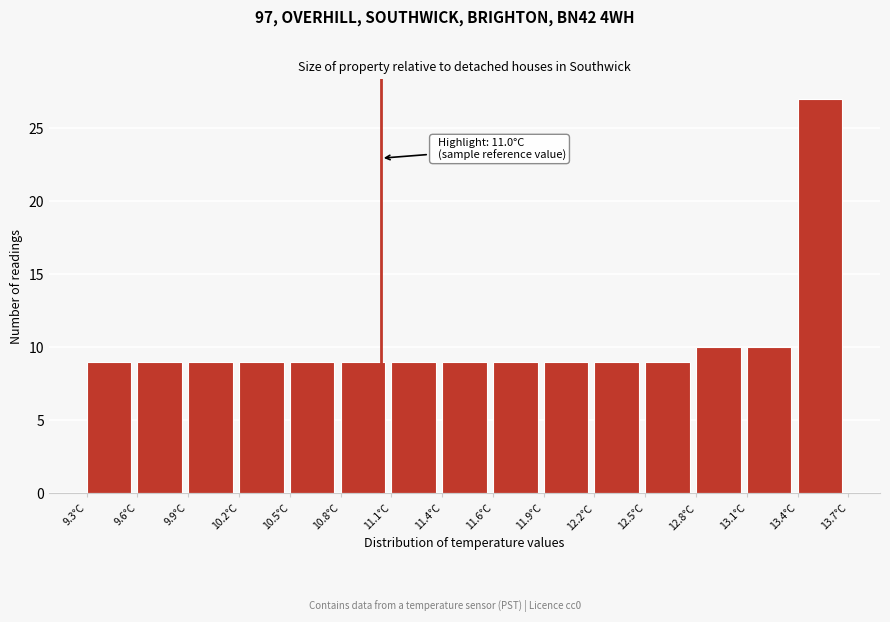

Which range on the x-axis has the tallest bar?

13.40 to 13.70